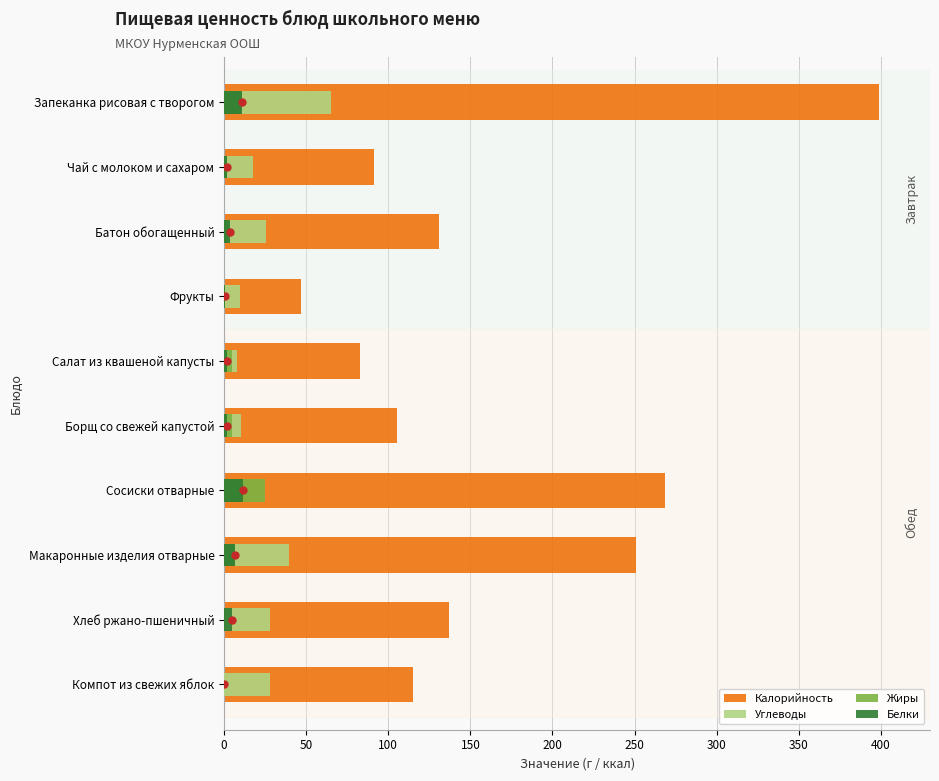

What is the total value across all series at Борщ со свежей капустой?

122.0